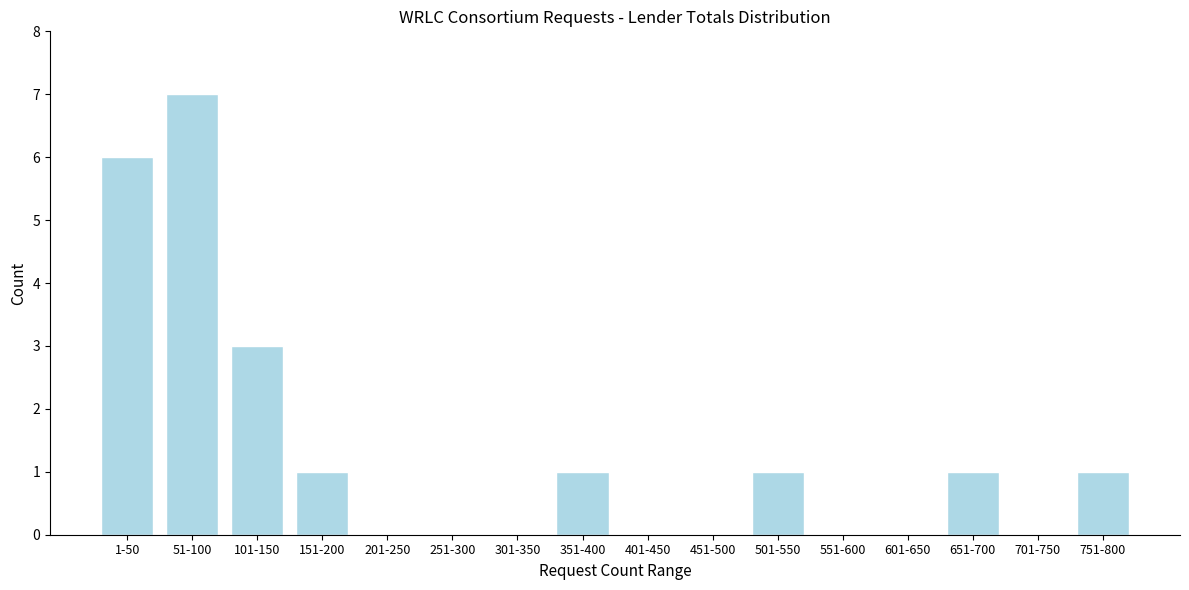

Reading left to right, extract all data points from this chart.

1-50=6	51-100=7	101-150=3	151-200=1	201-250=0	251-300=0	301-350=0	351-400=1	401-450=0	451-500=0	501-550=1	551-600=0	601-650=0	651-700=1	701-750=0	751-800=1